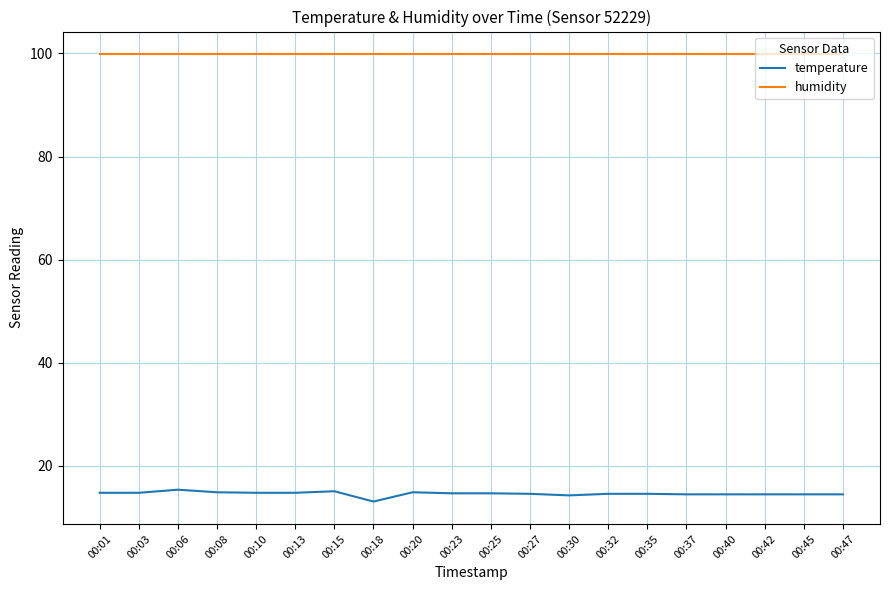

The value of humidity at 00:13 is 171.5. True or false?

False